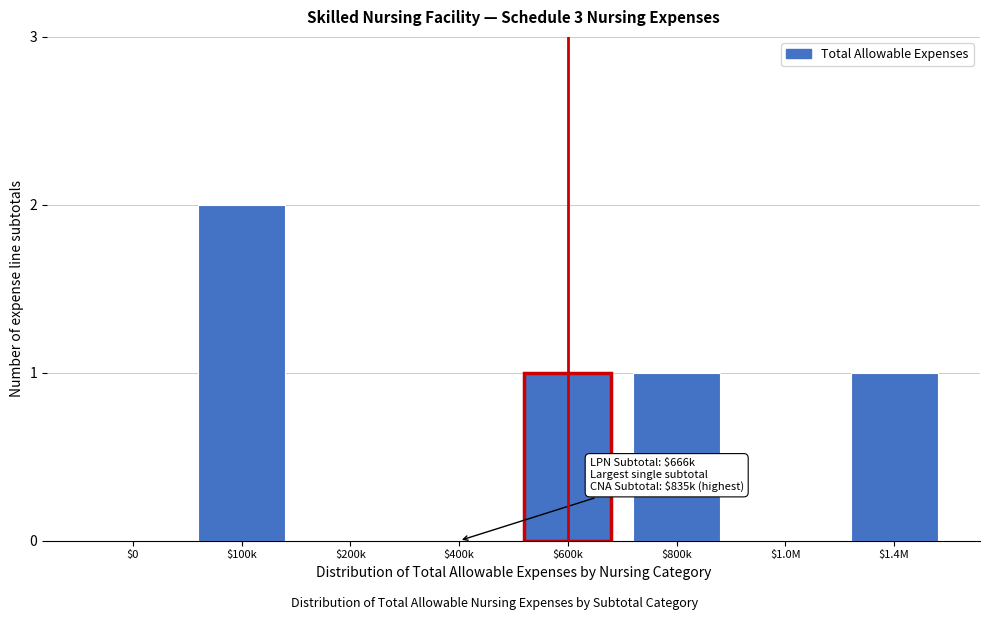

What is the sum of all values?

5